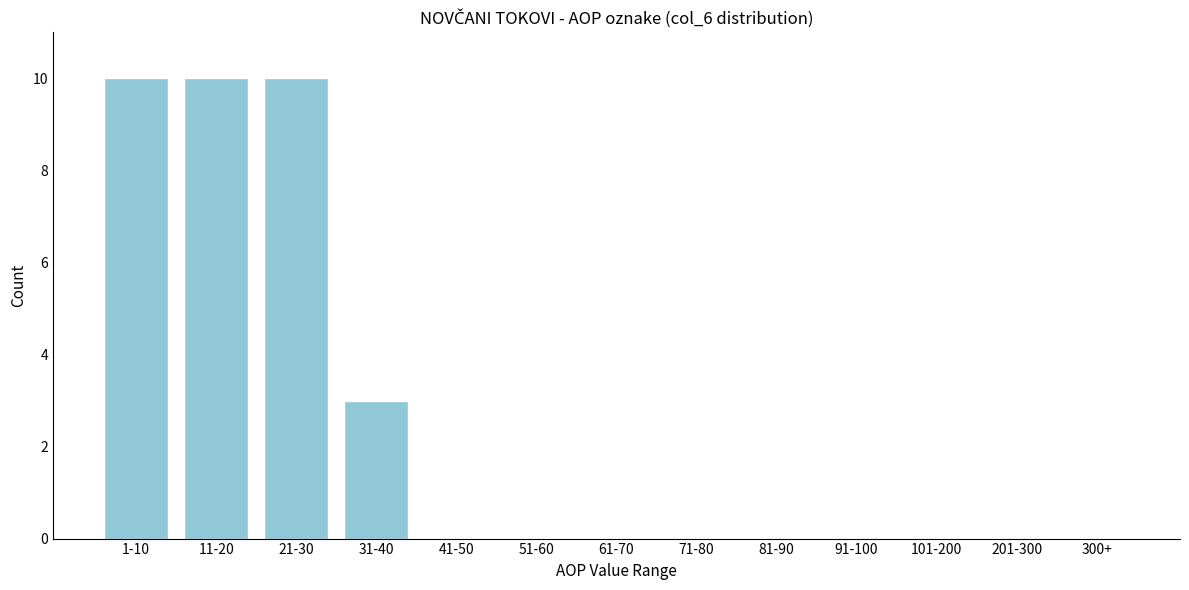

Reading right to left, list all the values displayed in this chart.

300+=0	201-300=0	101-200=0	91-100=0	81-90=0	71-80=0	61-70=0	51-60=0	41-50=0	31-40=3	21-30=10	11-20=10	1-10=10